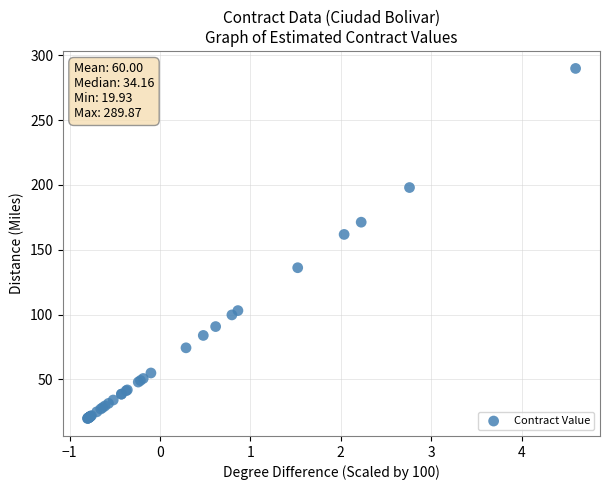

What Y value in the scatter plot is closest to 154?

161.9